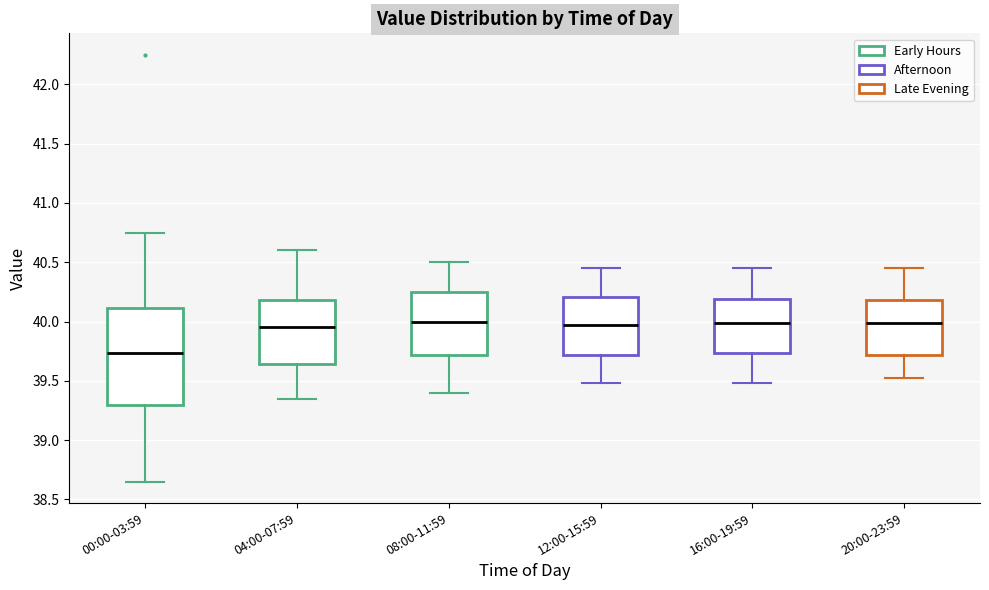

Where is the lower edge of the box for 16:00-19:59 on the y-axis? The values are not printed on the chart, so give them approximately, as read against the axis.

39.75